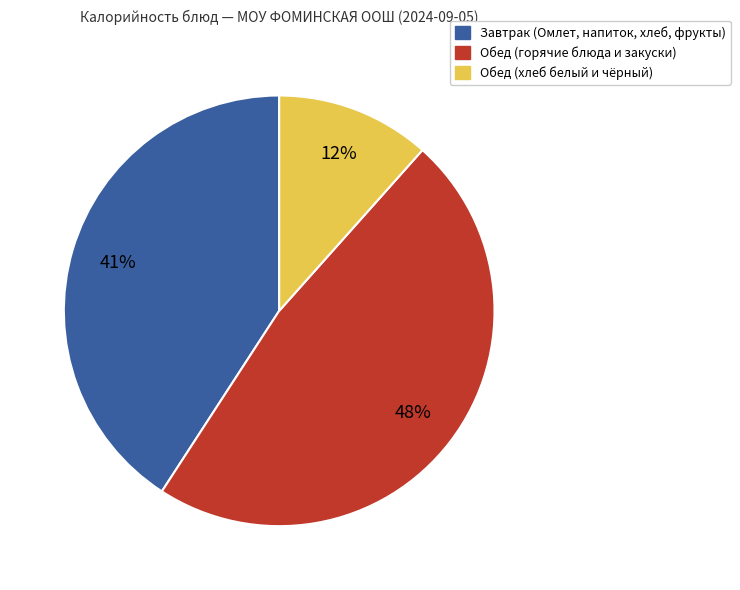

To the nearest percent, what portion does Завтрак (Омлет, напиток, хлеб, фрукты) represent?

41%